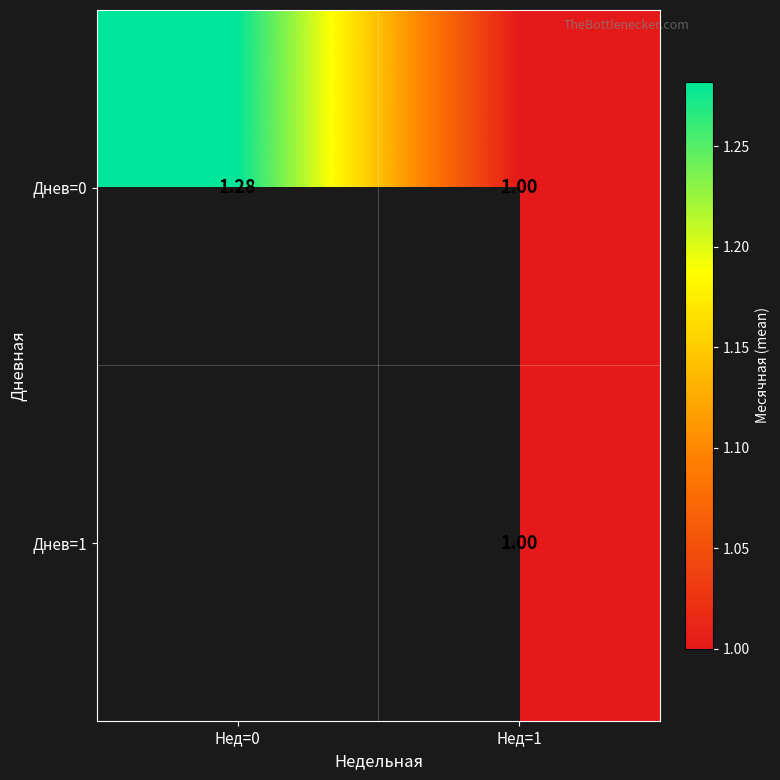

The value of Днев=0 at Нед=0 is 2.2. True or false?

False